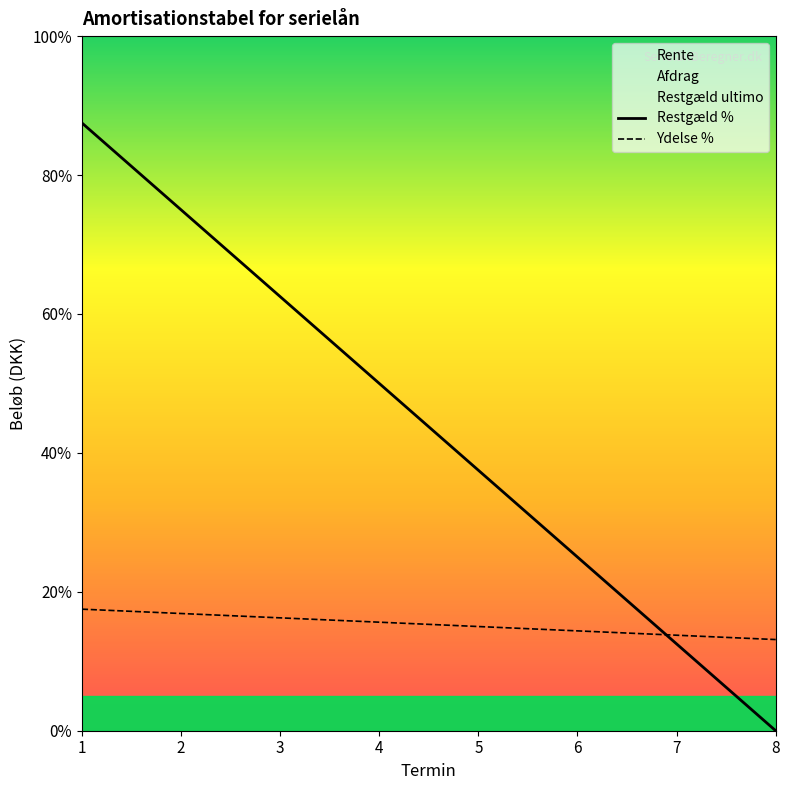

True or false: Restgæld % has a value of 33.3 at 1.

False